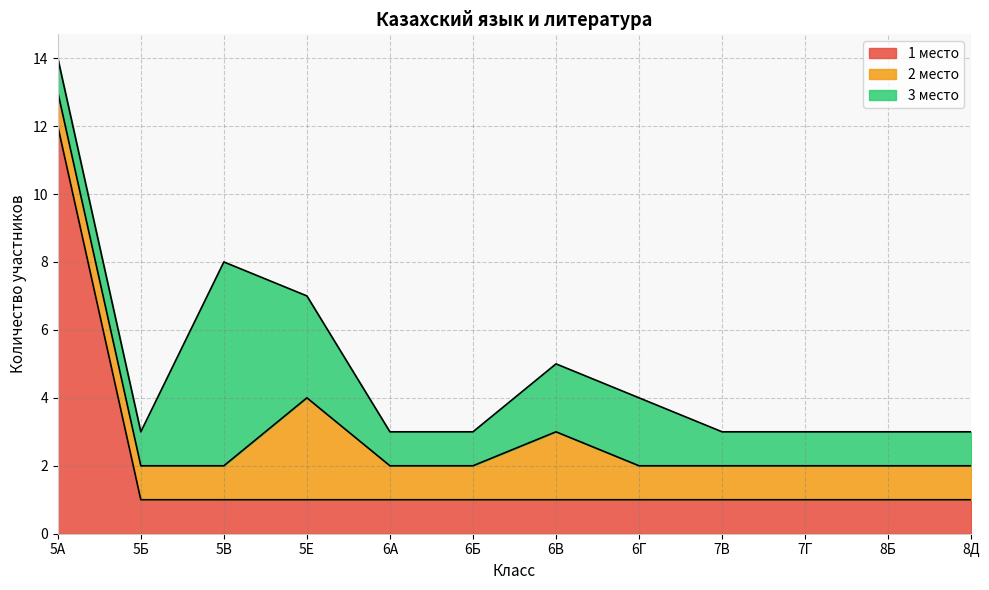

True or false: 3 место and 1 место cross at least once.

False